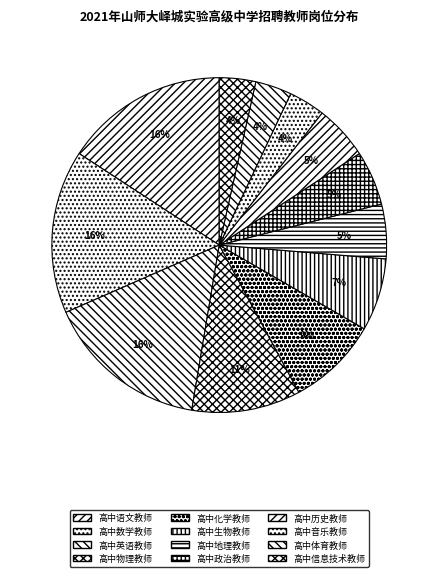

Between 高中物理教师 and 高中政治教师, which is larger?

高中物理教师